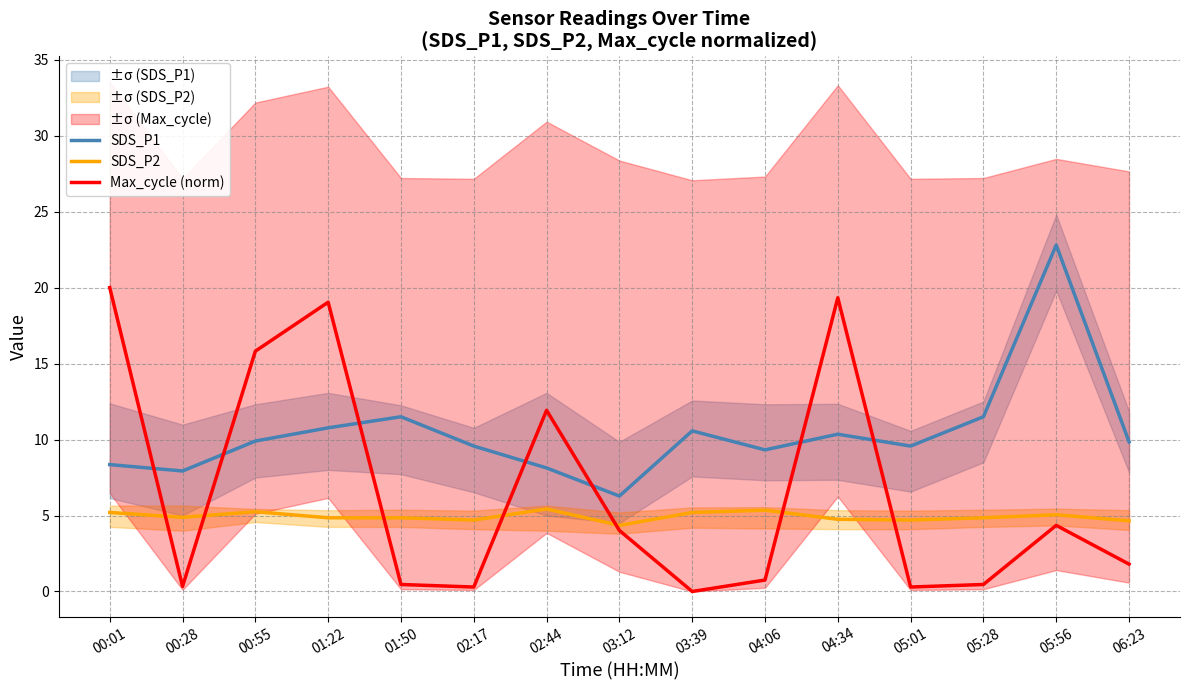

True or false: SDS_P1 has a value of 9.3 at 04:06.

True